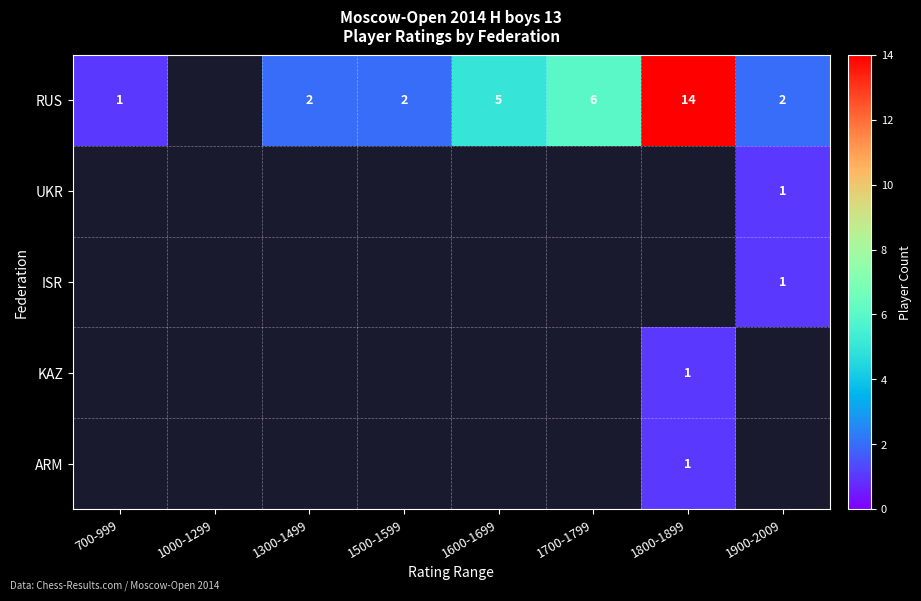

The value of ARM at 1800-1899 is 2. True or false?

False